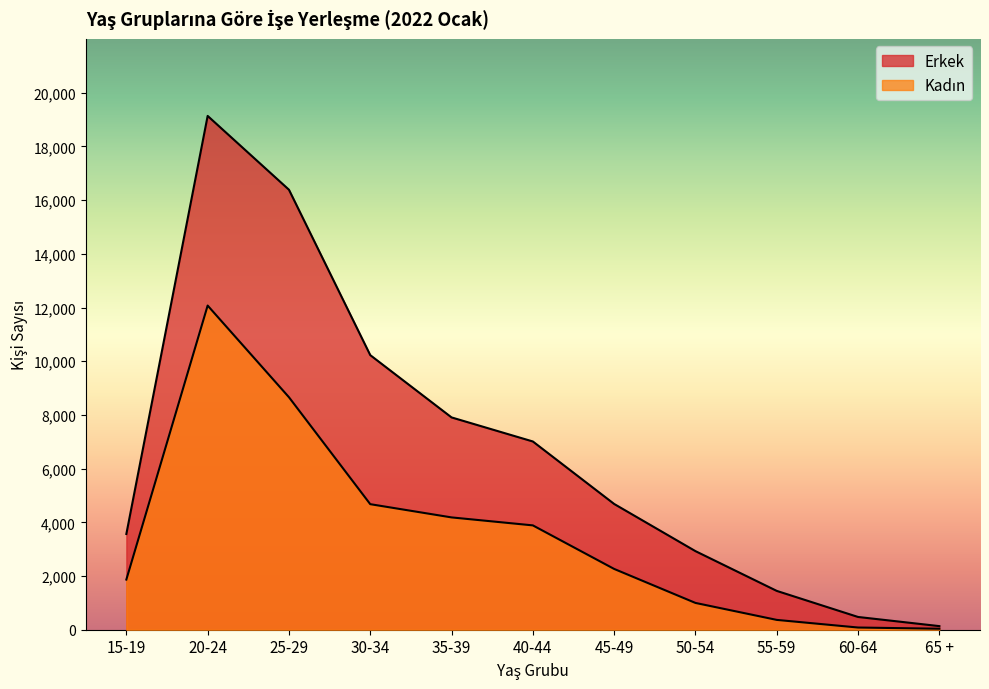

Reading right to left, extract all data points from this chart.

Kadın: 37	82	366	998	2264	3886	4183	4676	8659	12073	1868
Erkek: 134	475	1446	2927	4684	7011	7907	10227	16387	19136	3566